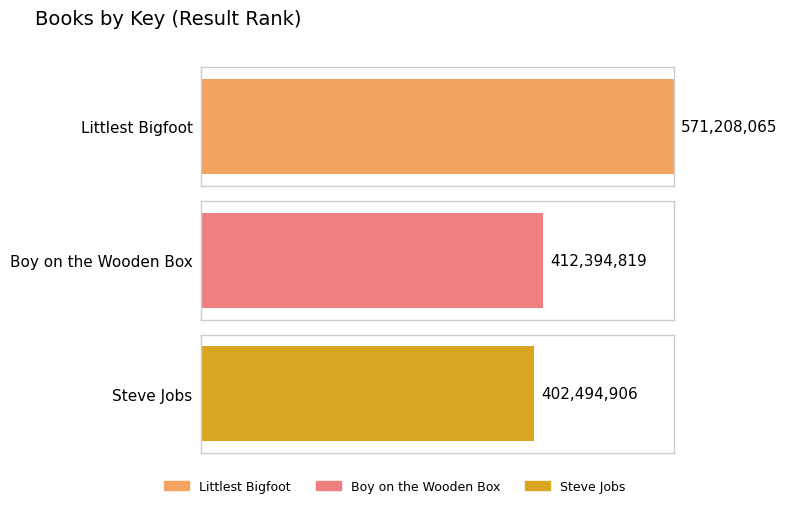

What is the difference between the values at Boy on the Wooden Box and Steve Jobs?

9899913